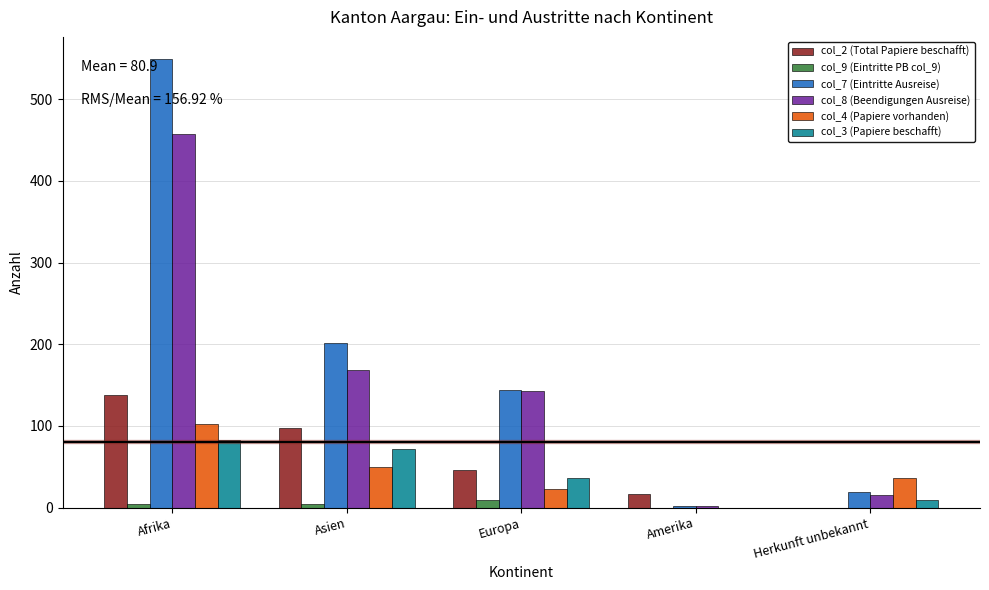

Are the bars horizontal?

No